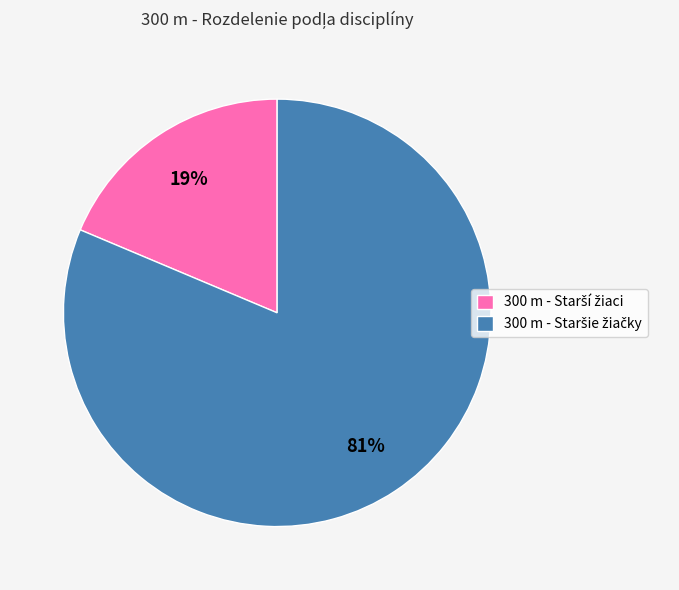

Does any single category account for the majority?

Yes